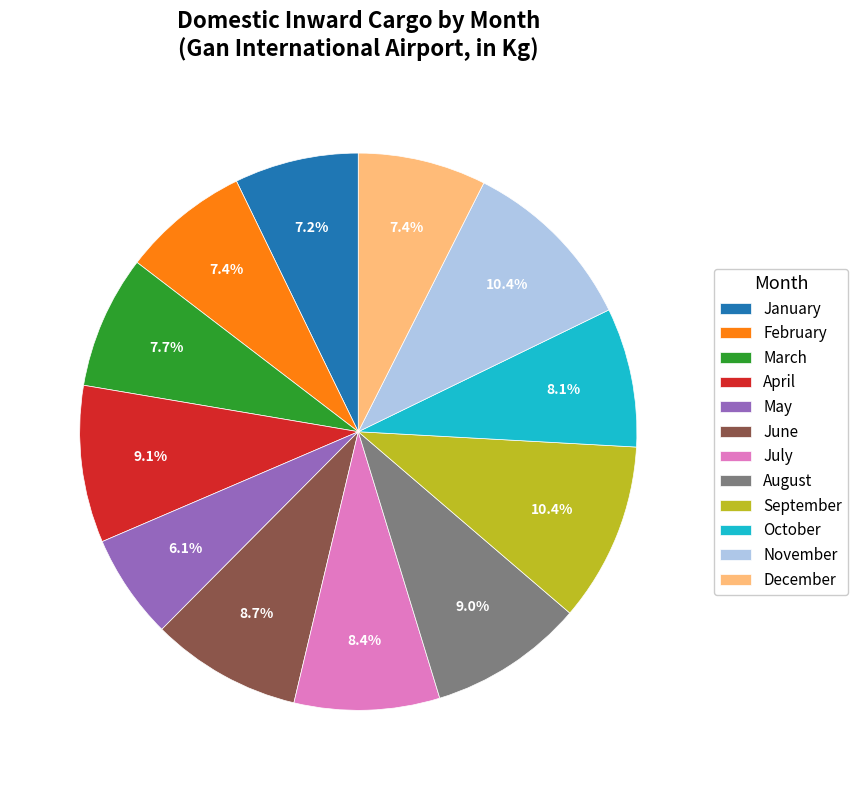

The August slice represents 1% of the pie. True or false?

False